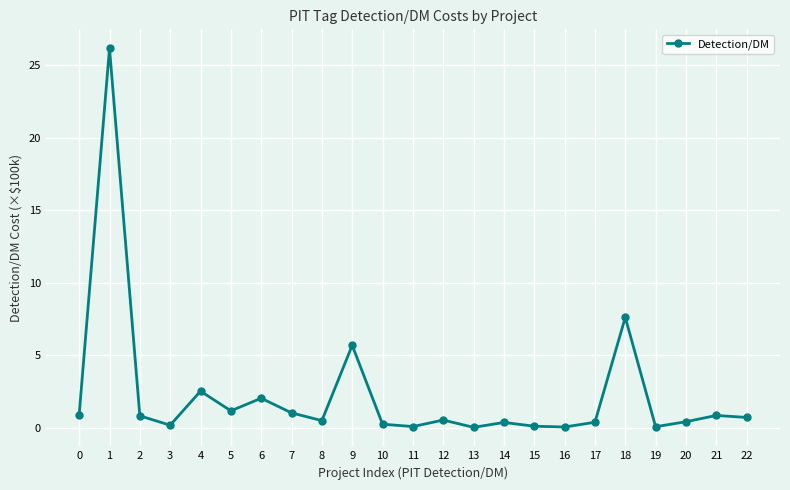

What is the difference between the maximum and minimum values?

26.2